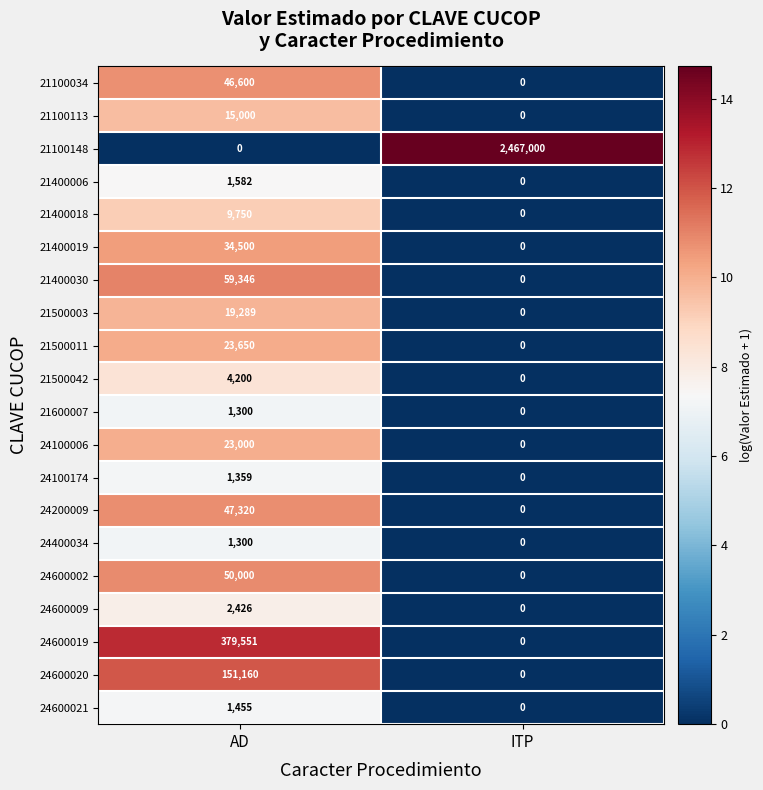

Where is 21100148 nearest to the value 1233500?

AD